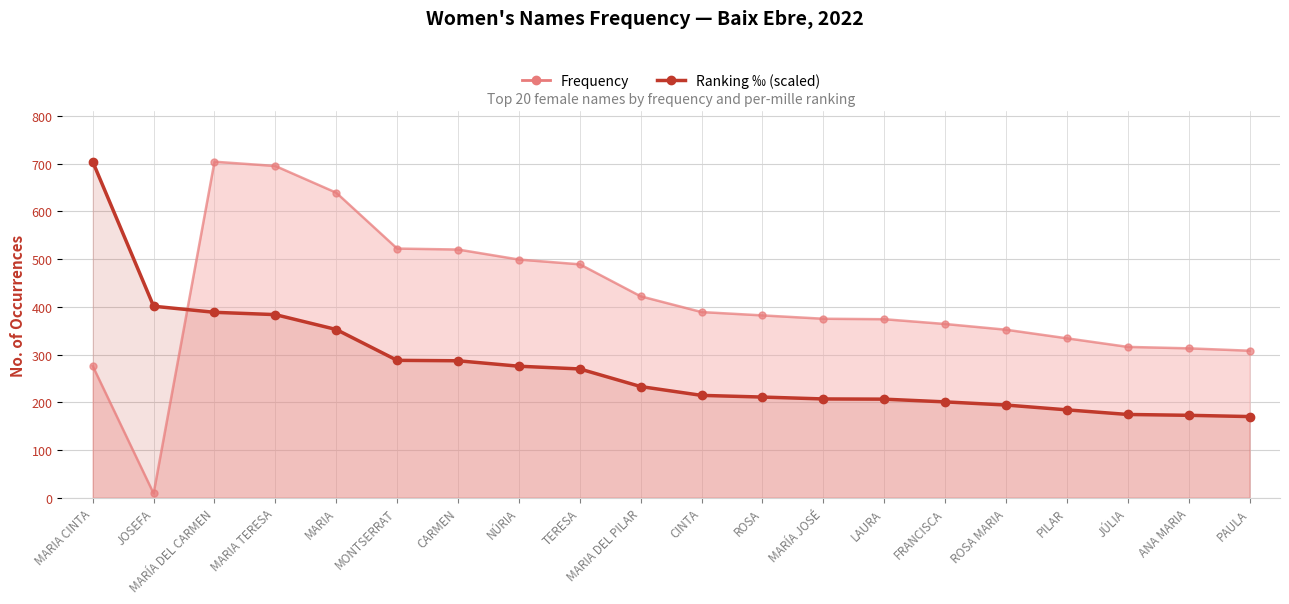

Between which two adjacent categories do Ranking ‰ and Frequency first intersect?

JOSEFA and MARÍA DEL CARMEN